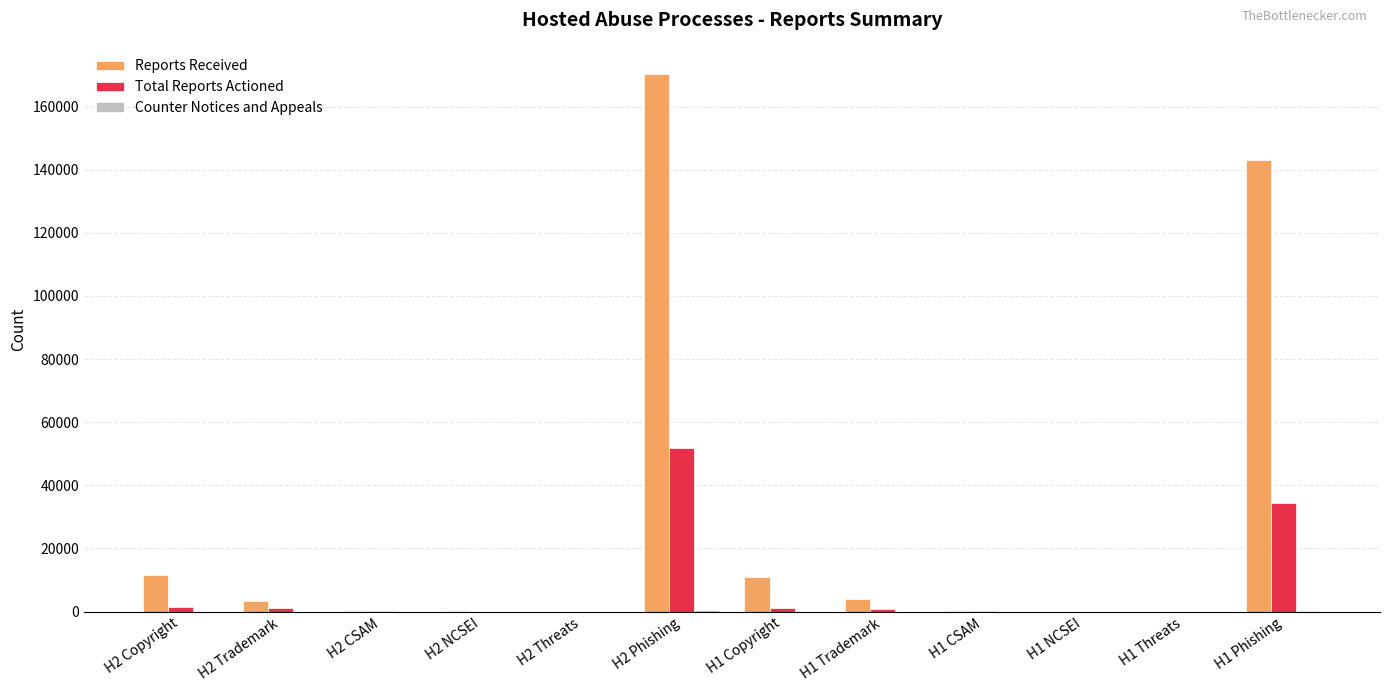

What is the maximum value for Reports Received?

170390